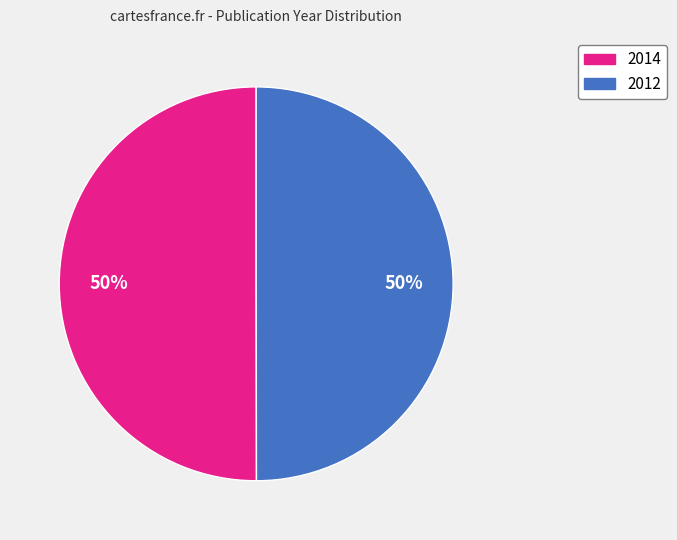

To the nearest percent, what is the combined percentage of 2012 and 2014?

100%